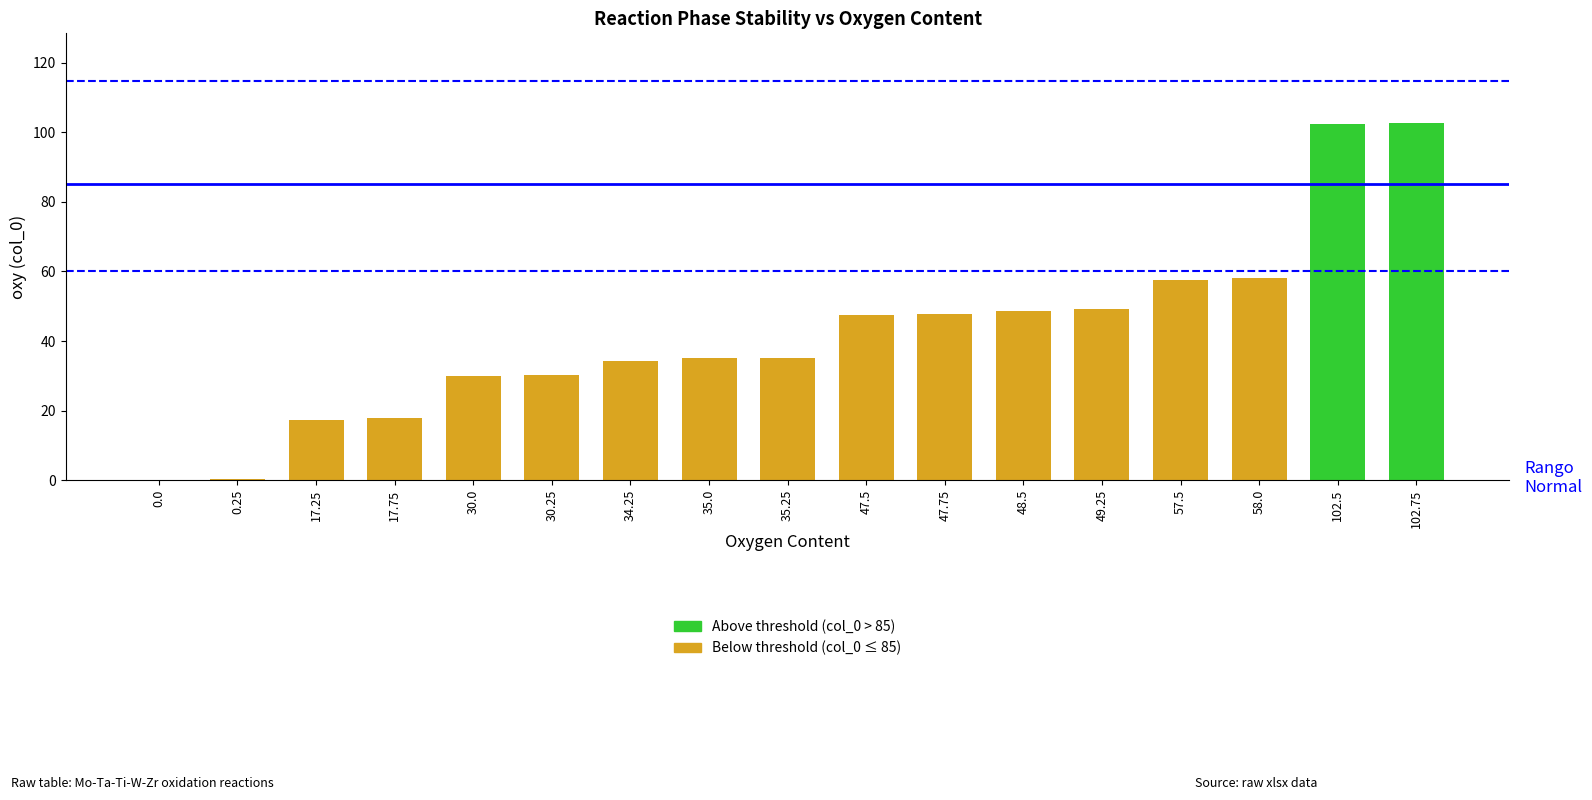

What is the average value?

42.0